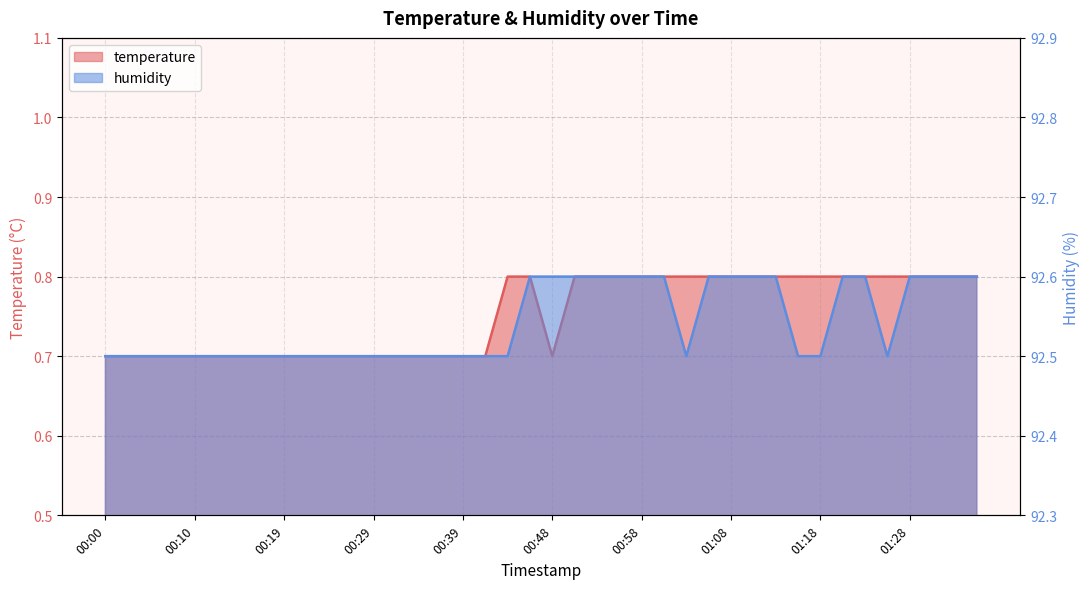

What is the total value across all series at 01:25?

93.3